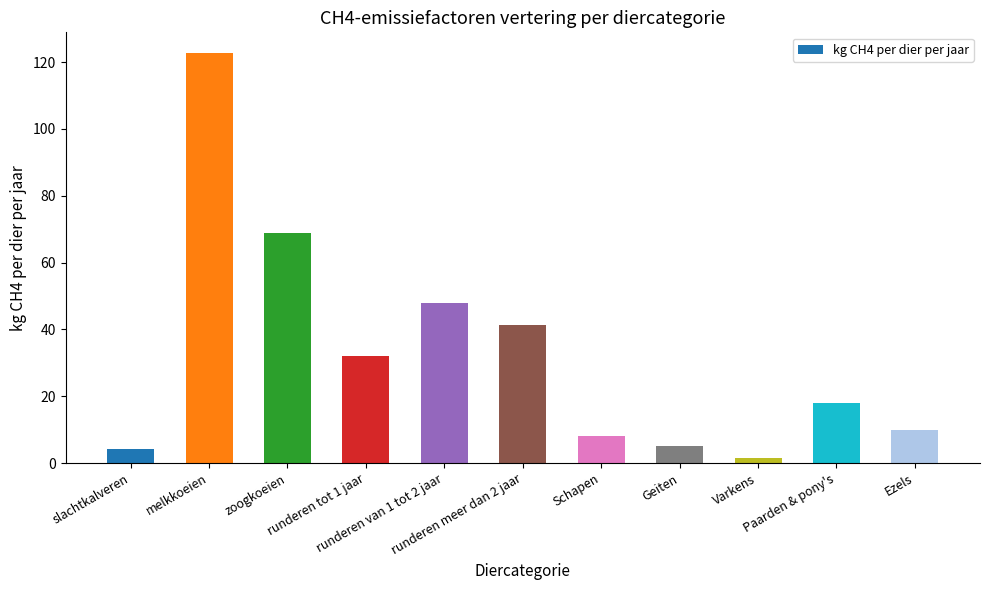

What is the greatest value displayed?

122.8